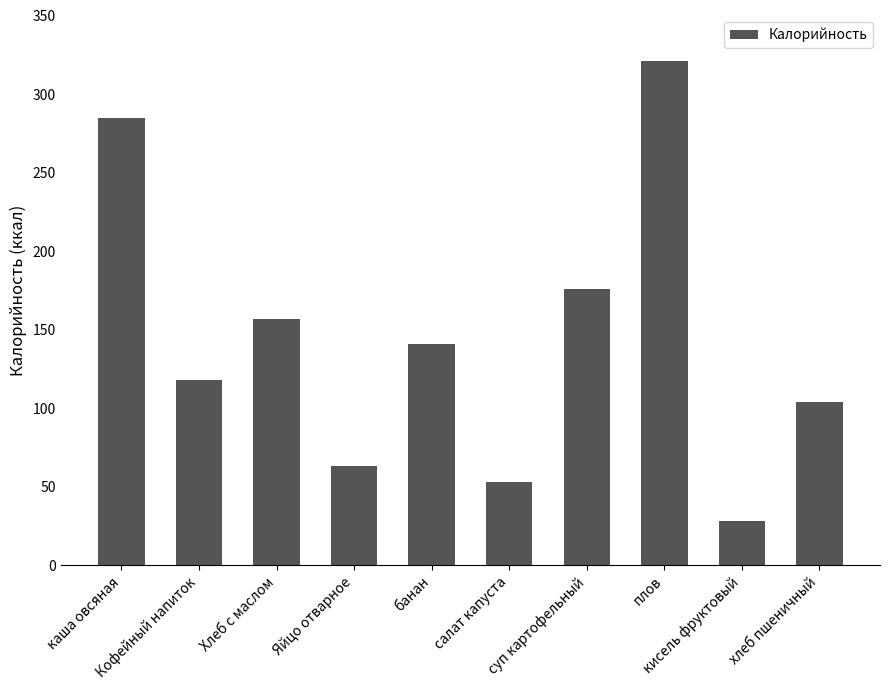

Count the number of data series in this chart.

1